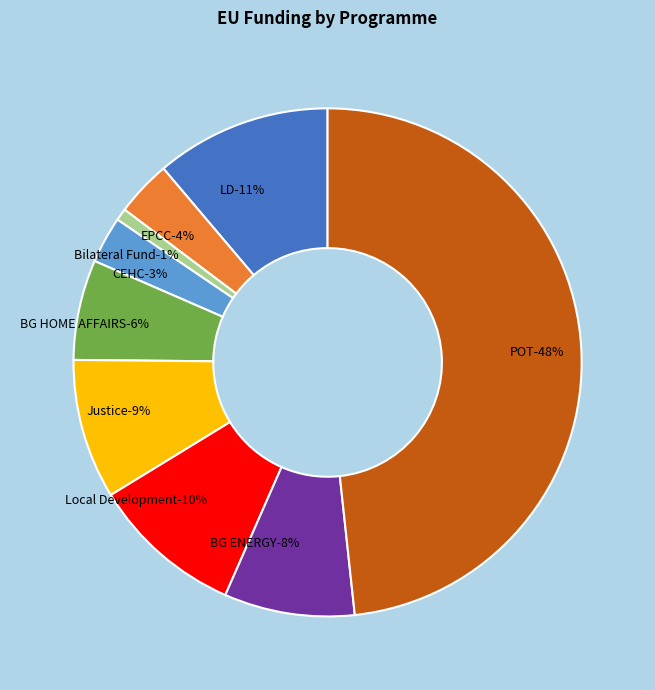

Which category has the biggest portion of the pie?

POT